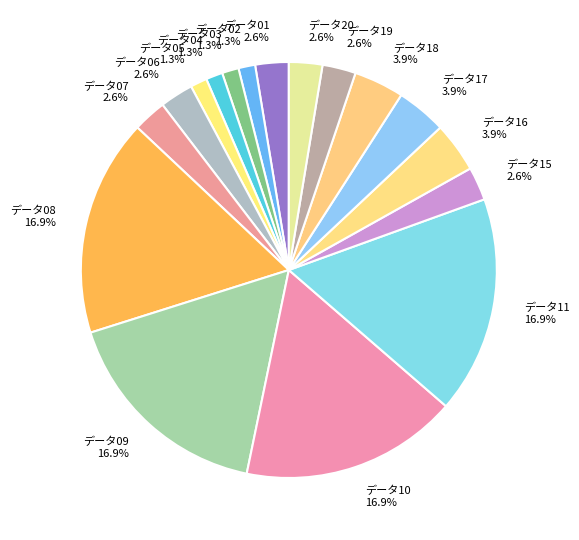

How many segments does this pie chart have?

17